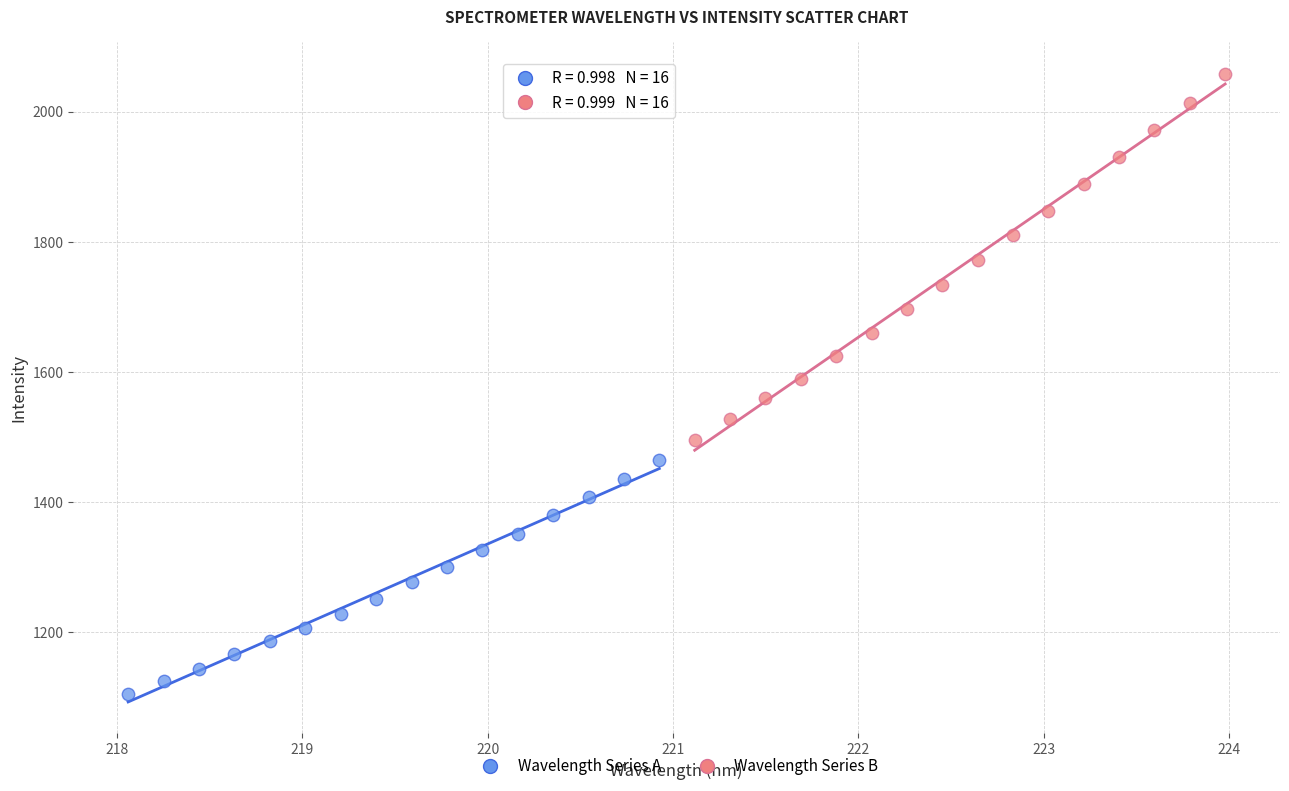

Which series contains the highest Y value?

Wavelength Series B